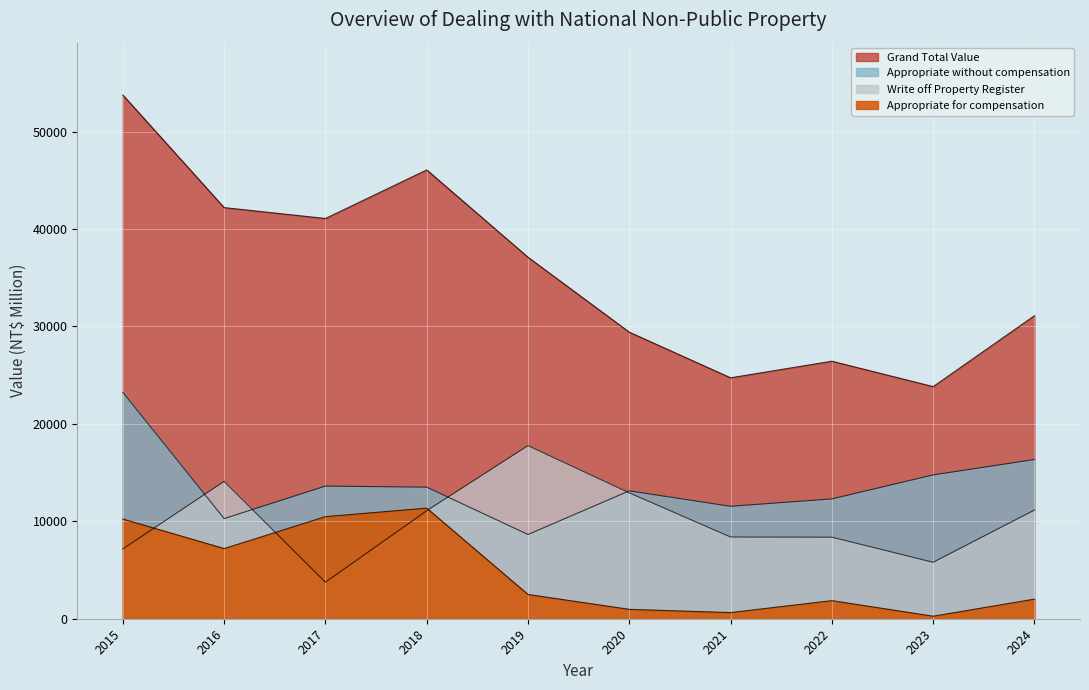

Reading left to right, list all the values displayed in this chart.

Appropriate without compensation: 2015=23241	2016=10278	2017=13613	2018=13503	2019=8646	2020=13123	2021=11539	2022=12298	2023=14761	2024=16341
Appropriate for compensation: 2015=10230	2016=7203	2017=10478	2018=11352	2019=2491	2020=964	2021=633	2022=1858	2023=262	2024=2013
Write off Property Register: 2015=7169	2016=14096	2017=3750	2018=11083	2019=17762	2020=12921	2021=8387	2022=8371	2023=5793	2024=11152
Grand Total Value: 2015=53751	2016=42197	2017=41080	2018=46066	2019=37101	2020=29411	2021=24728	2022=26431	2023=23823	2024=31101